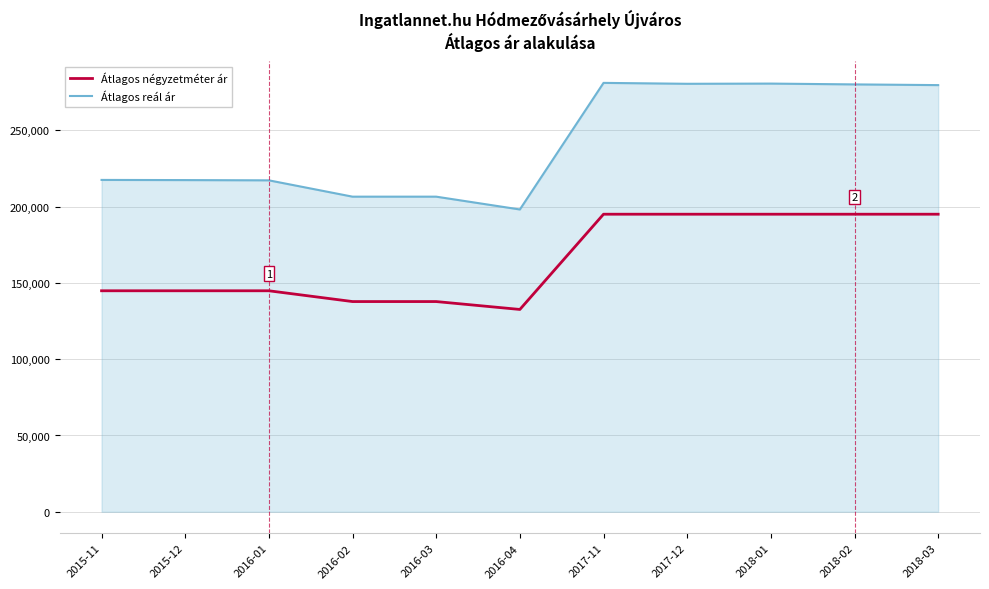

What is the difference between the highest and lowest values at 2018-01?

85604